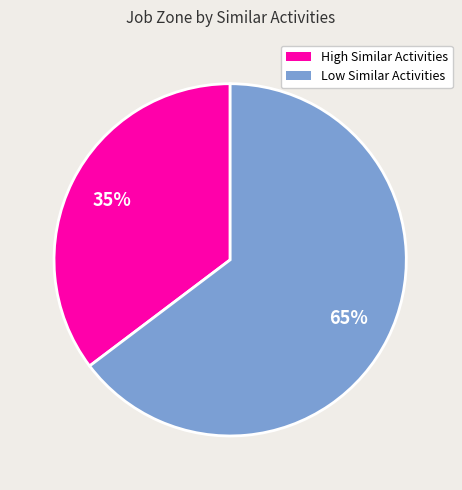

Does any single category account for the majority?

Yes